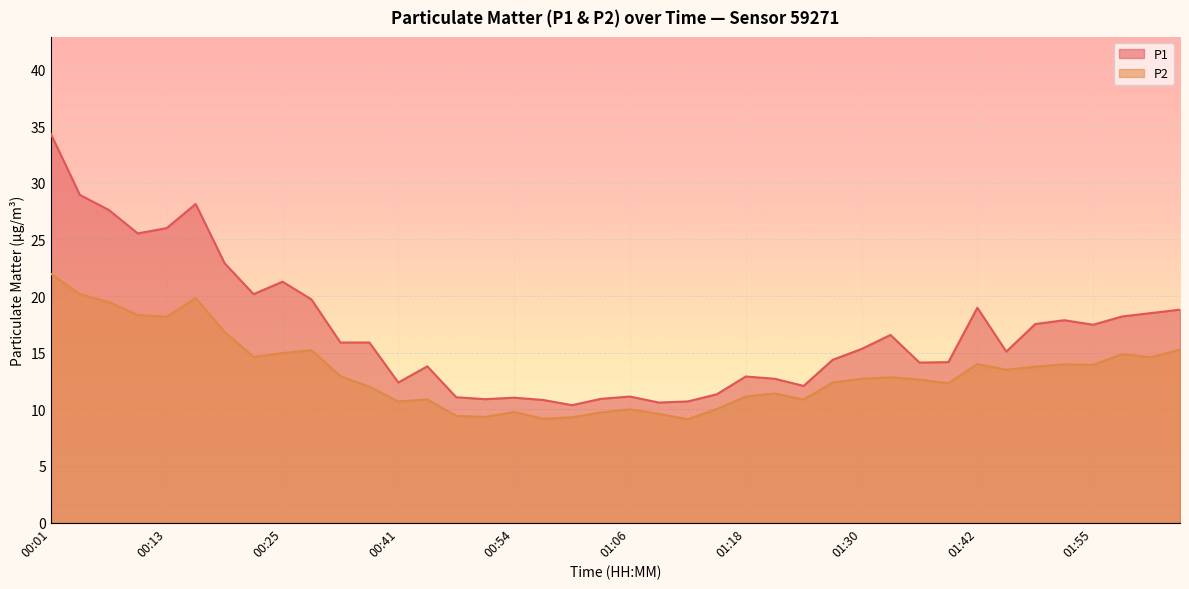

Reading left to right, extract all data points from this chart.

P1: 00:01=34.3	00:04=28.9	00:07=27.6	00:10=25.5	00:13=26.0	00:16=28.1	00:19=22.9	00:22=20.2	00:25=21.3	00:28=19.7	00:31=15.9	00:34=15.9	00:41=12.4	00:44=13.8	00:48=11.1	00:51=10.9	00:54=11.0	00:57=10.8	01:00=10.4	01:03=10.9	01:06=11.1	01:09=10.6	01:12=10.7	01:15=11.3	01:18=12.9	01:21=12.7	01:24=12.1	01:27=14.4	01:30=15.3	01:33=16.6	01:36=14.1	01:39=14.2	01:42=19.0	01:46=15.1	01:49=17.5	01:52=17.9	01:55=17.5	01:58=18.2	02:01=18.5	02:04=18.8
P2: 00:01=22.0	00:04=20.2	00:07=19.5	00:10=18.3	00:13=18.2	00:16=19.8	00:19=16.8	00:22=14.6	00:25=15.0	00:28=15.2	00:31=12.9	00:34=12.0	00:41=10.7	00:44=10.9	00:48=9.4	00:51=9.3	00:54=9.8	00:57=9.2	01:00=9.3	01:03=9.7	01:06=10.0	01:09=9.6	01:12=9.1	01:15=10.0	01:18=11.1	01:21=11.4	01:24=10.9	01:27=12.4	01:30=12.7	01:33=12.8	01:36=12.6	01:39=12.3	01:42=14.0	01:46=13.5	01:49=13.8	01:52=14.0	01:55=13.9	01:58=14.9	02:01=14.6	02:04=15.3